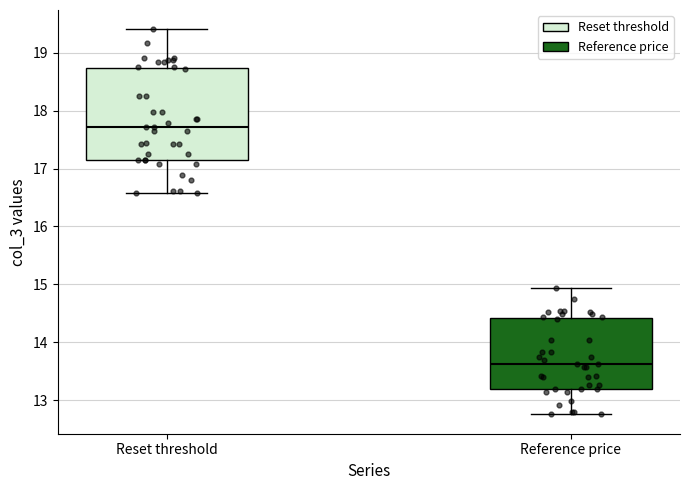

Which box's median line is the highest?

Reset threshold